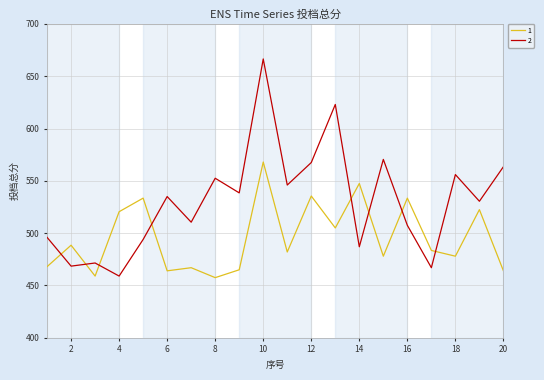

Rank the series by their maximum value, from highest to lowest.

2, 1